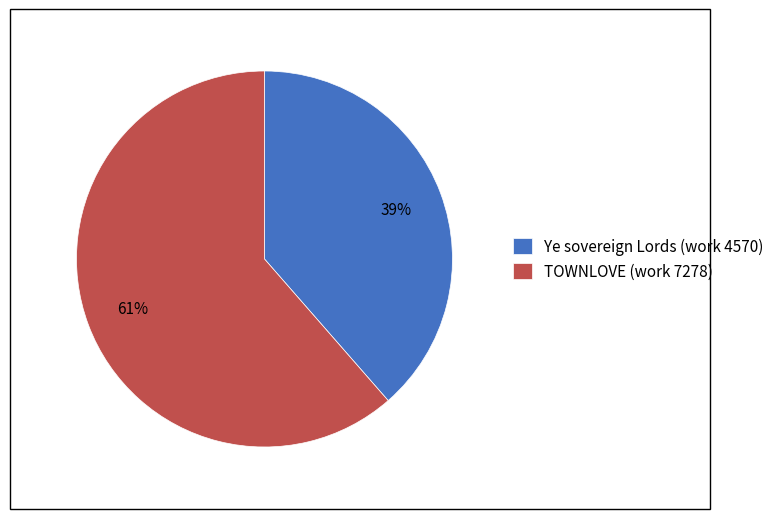

Do TOWNLOVE (work 7278) and Ye sovereign Lords (work 4570) together represent more than half of the pie?

Yes